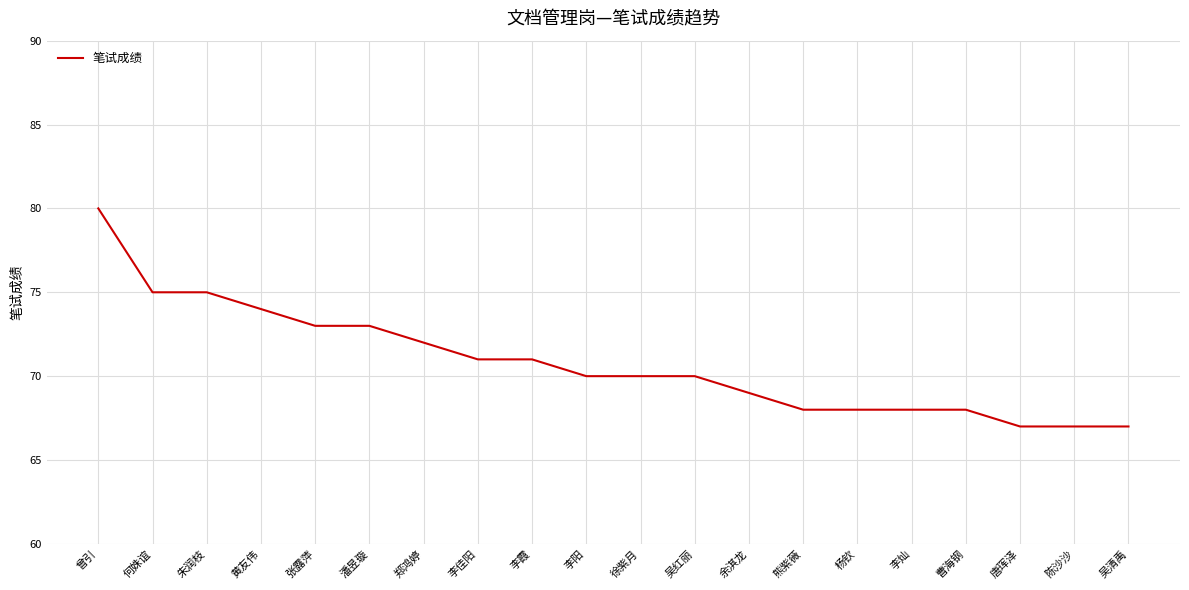

Which has a higher value, 陈沙沙 or 何姝谊?

何姝谊